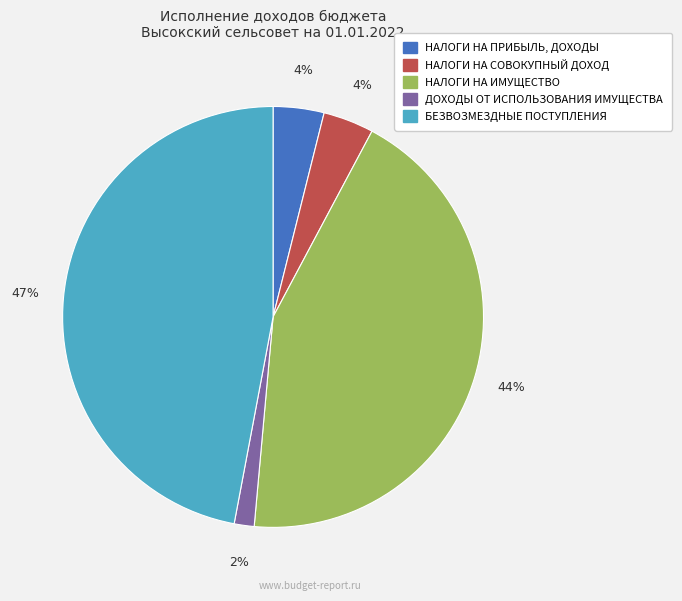

How many slices are in this pie chart?

5